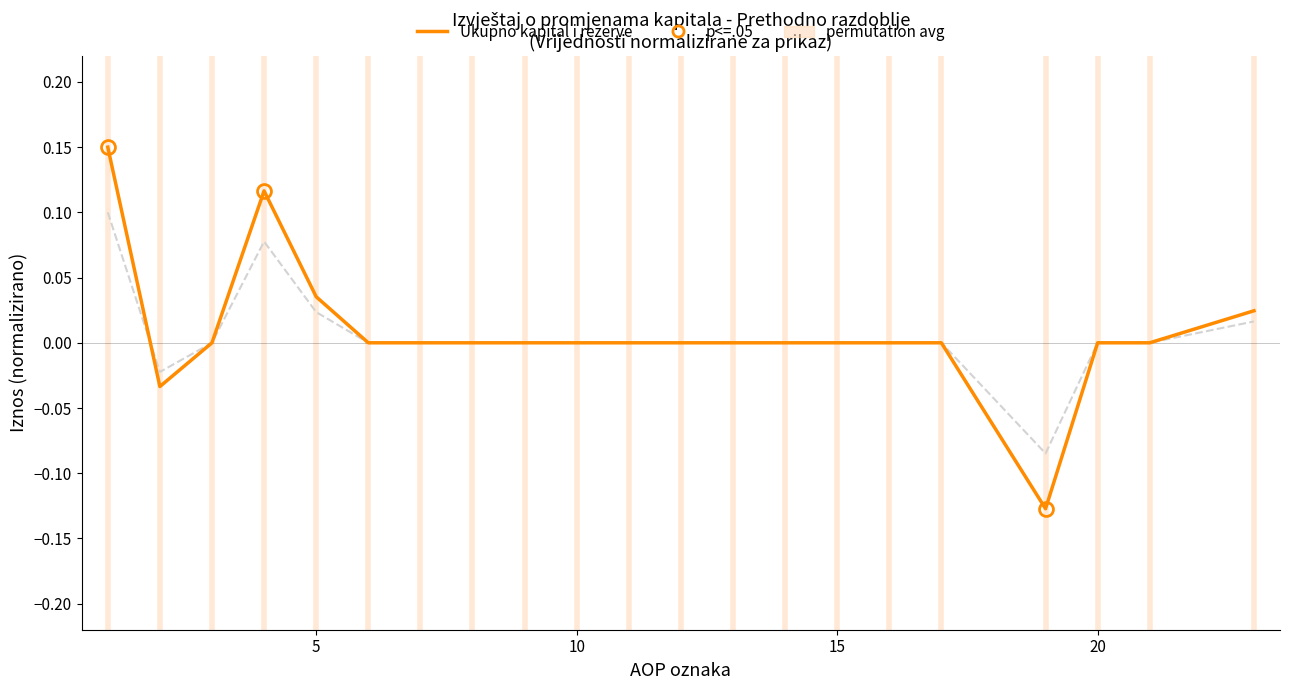

Reading left to right, extract all data points from this chart.

permutation avg: 0.1	-0.0	0.0	0.1	0.0	0.0	0.0	0.0	0.0	0.0	0.0	0.0	0.0	0.0	0.0	0.0	0.0	-0.1	0.0	0.0	0.0
Ukupno kapital i rezerve: 0.1	-0.0	0.0	0.1	0.0	0.0	0.0	0.0	0.0	0.0	0.0	0.0	0.0	0.0	0.0	0.0	0.0	-0.1	0.0	0.0	0.0